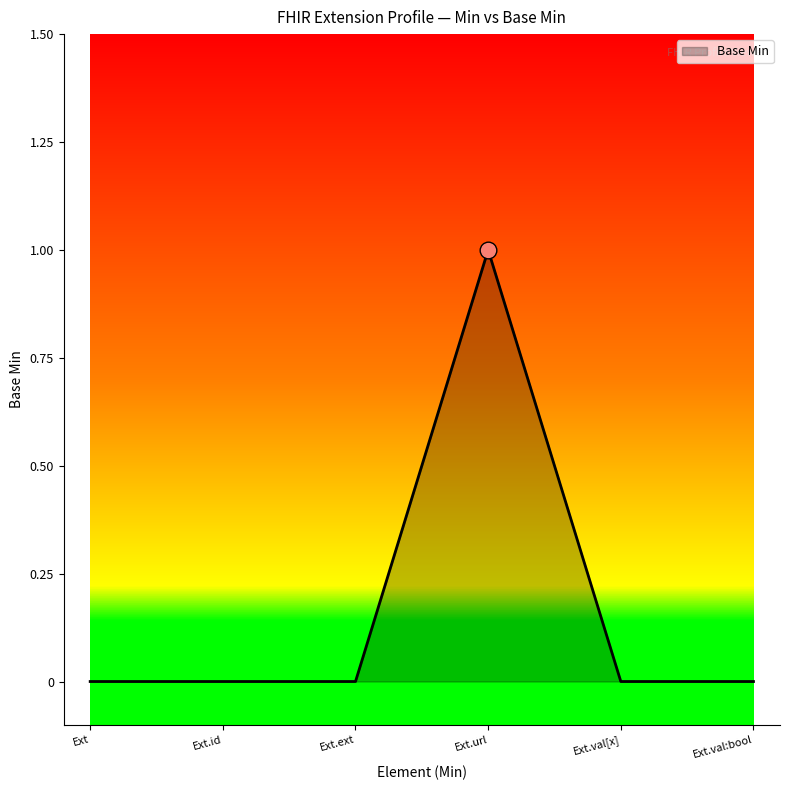

True or false: there are more than 2 points higher than both neighbors.

False